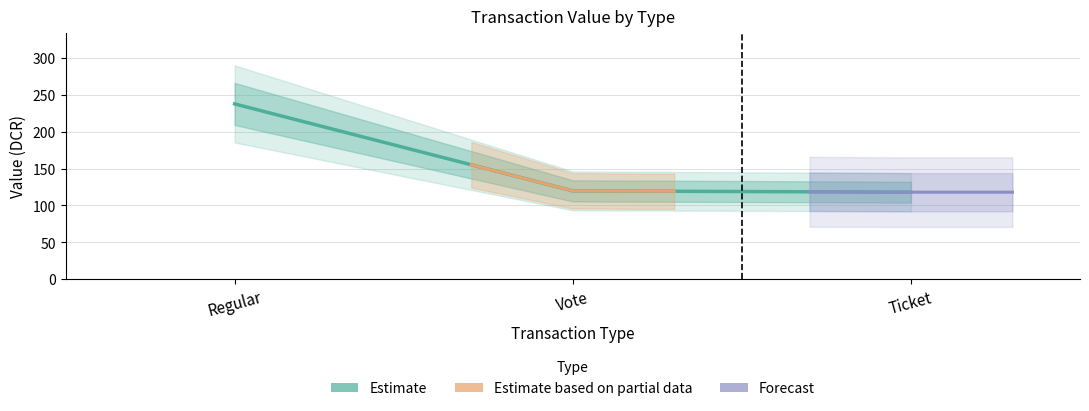

How many lines are shown in the chart?

3